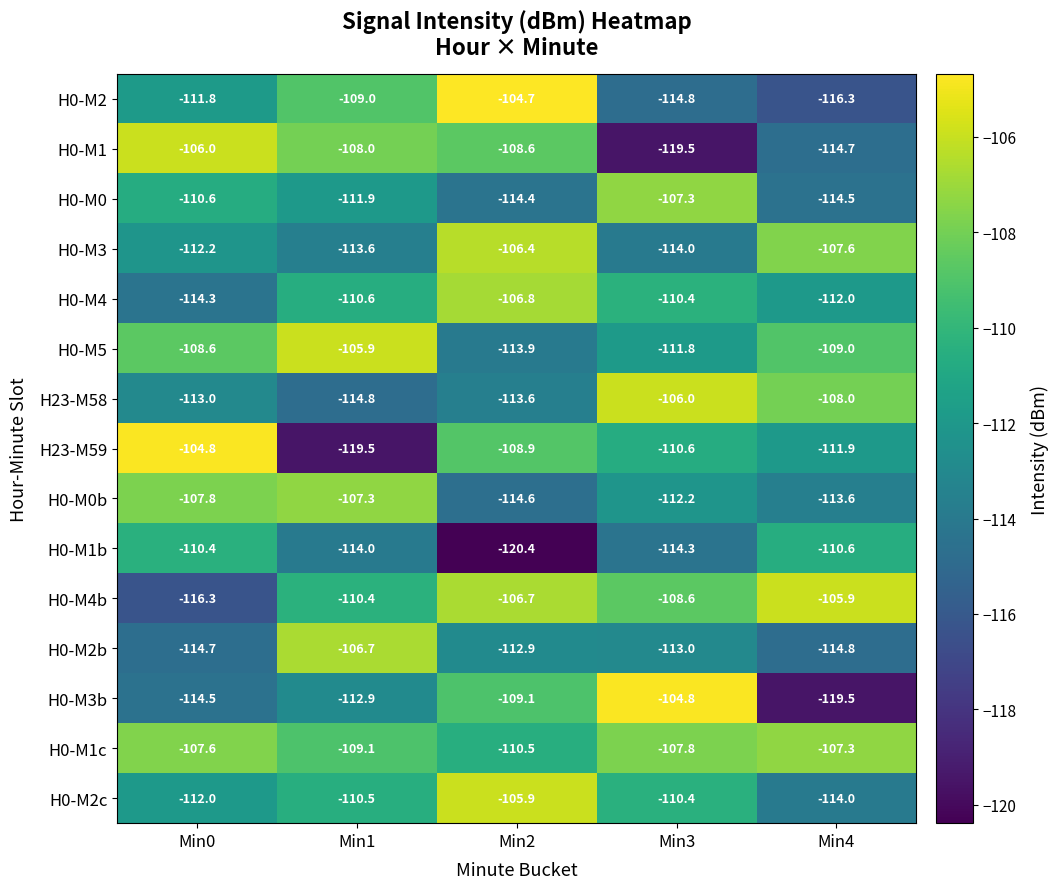

Is it true that H0-M2c equals -154.7 at Min4?

False